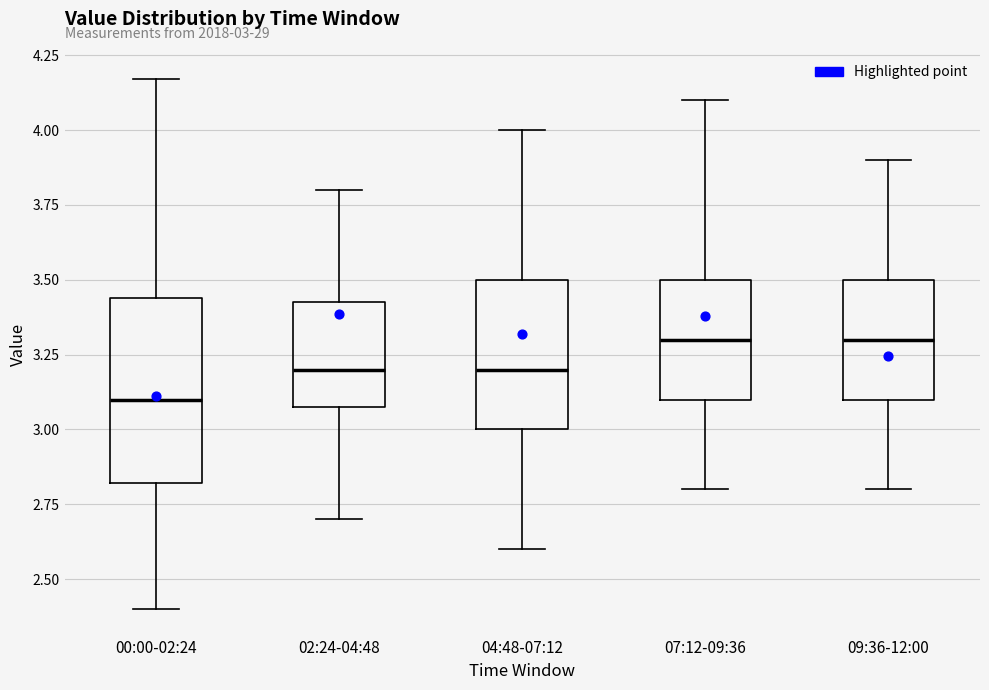

Comparing the boxes themselves (not the whiskers), which one is the tallest?

00:00-02:24